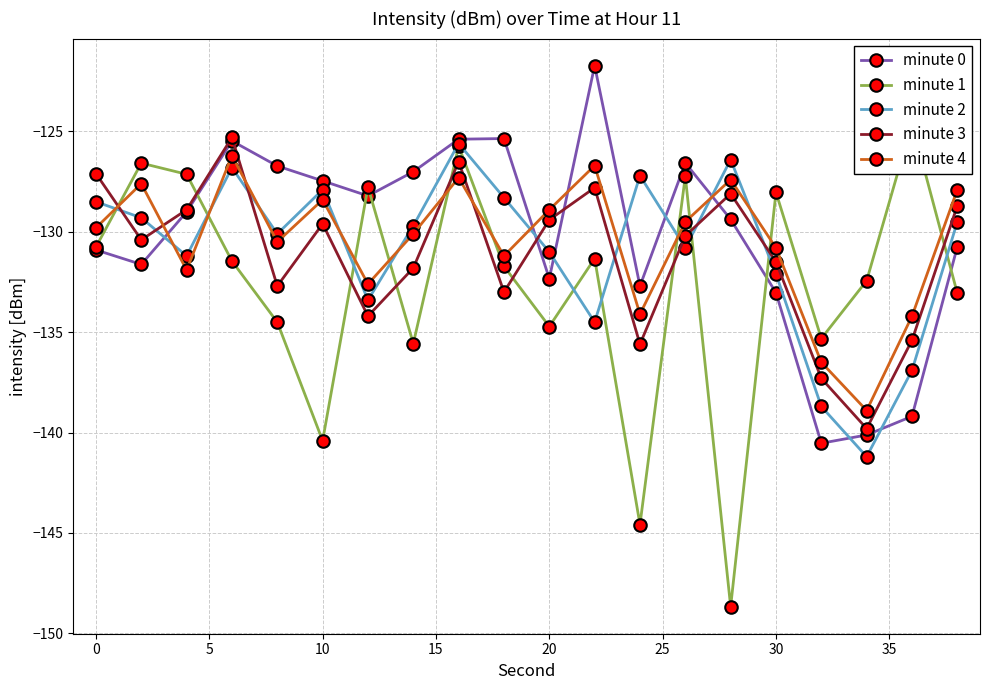

Is it true that minute 2 equals -178.1 at 0?

False